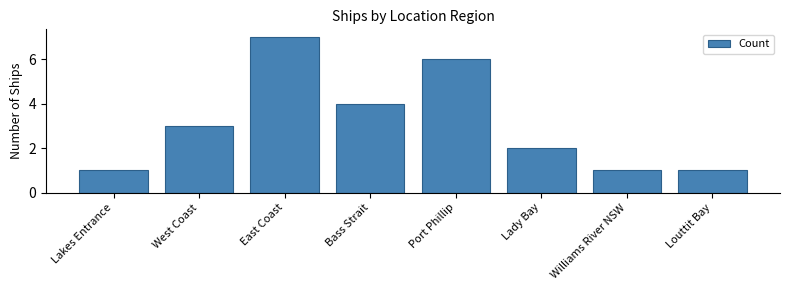

At which category does the chart reach its peak across all series?

East Coast